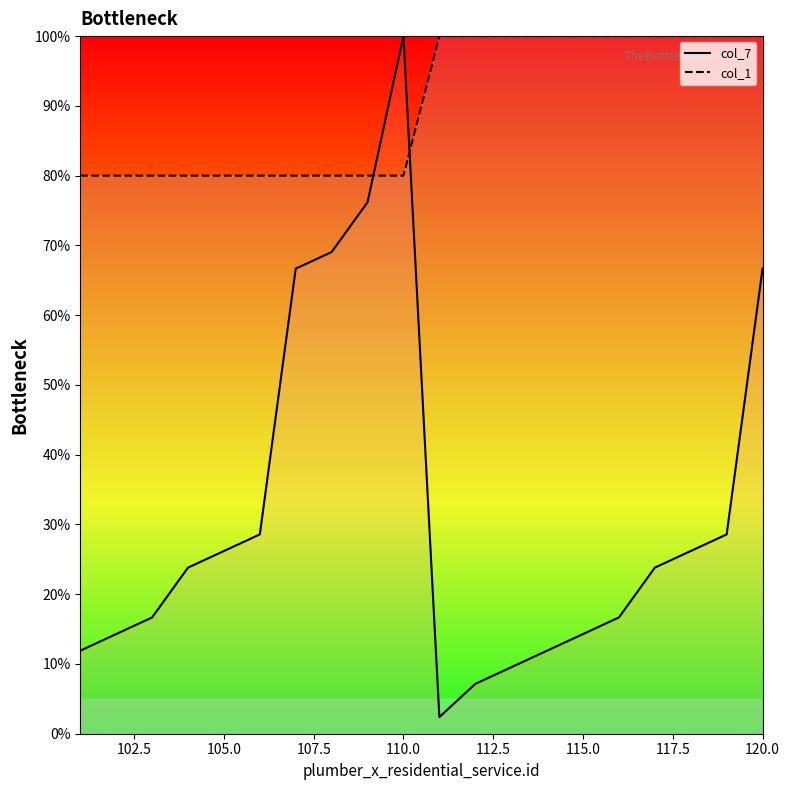

Which series has the largest total across all categories?

col_1_line